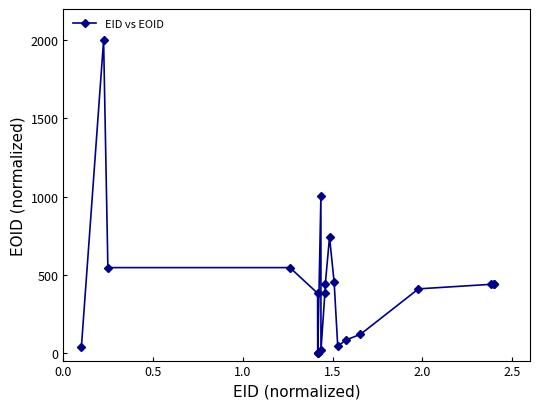

What is the average value?

405